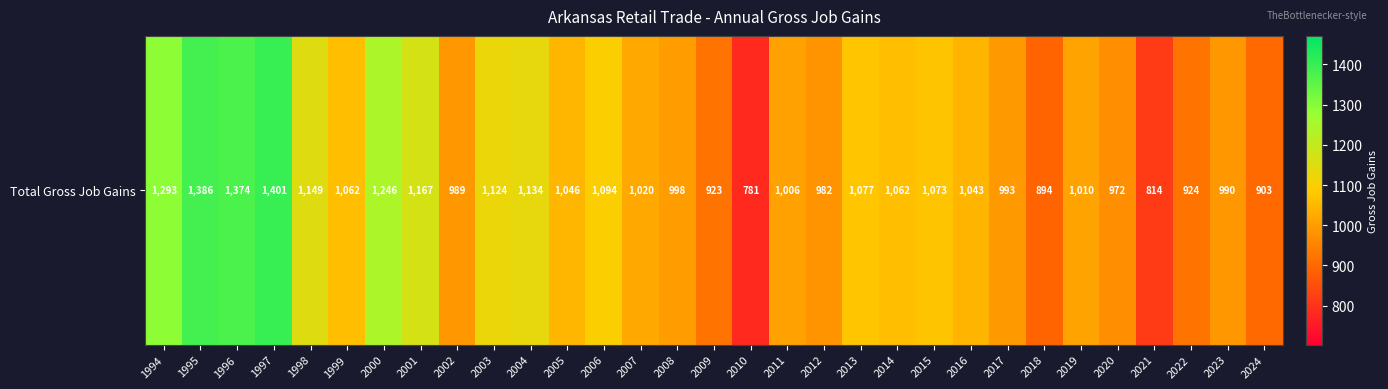

The value at 2009 is 1628. True or false?

False